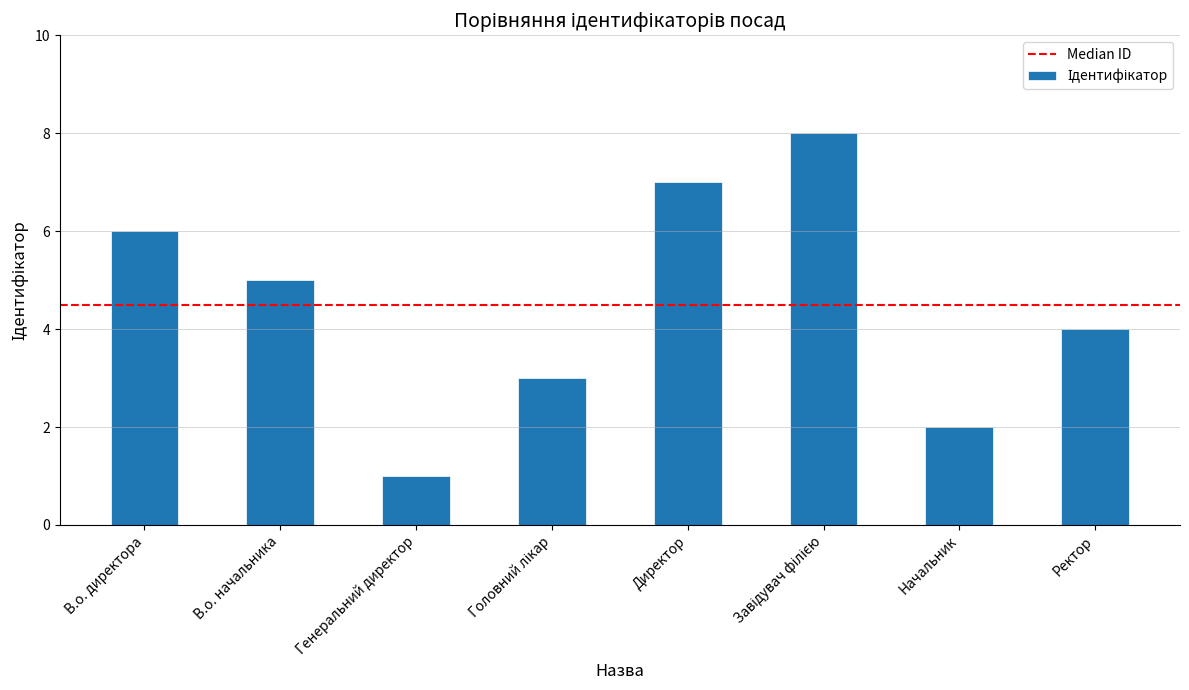

Does the chart contain stacked bars?

No